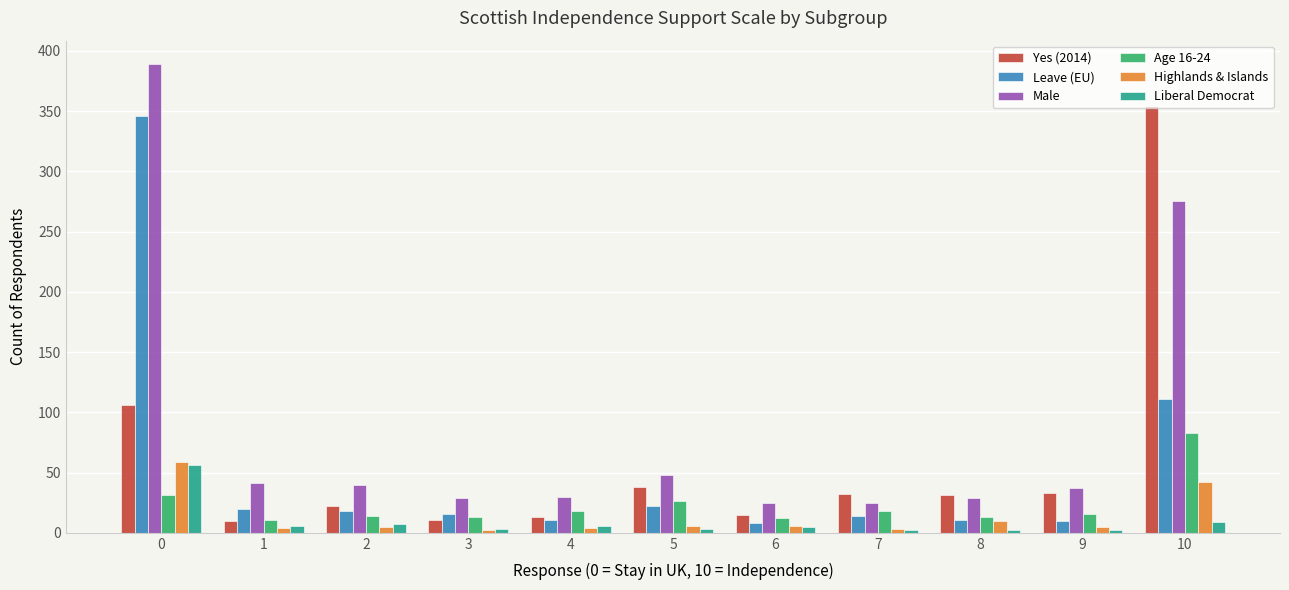

What is the maximum value for Highlands & Islands?

59